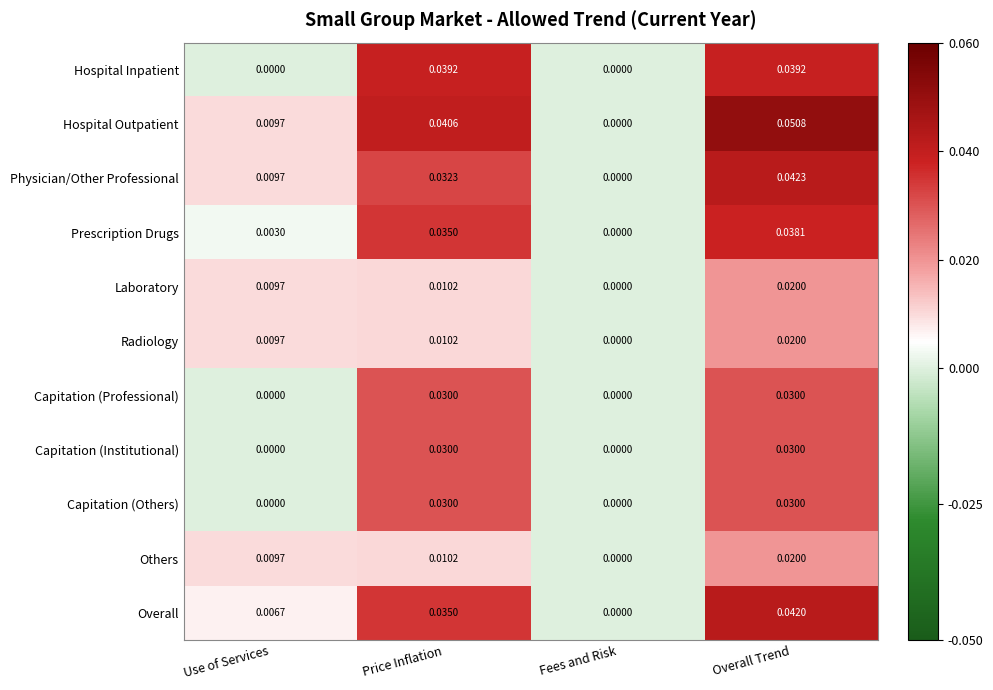

Which series has the largest total across all categories?

Hospital Outpatient